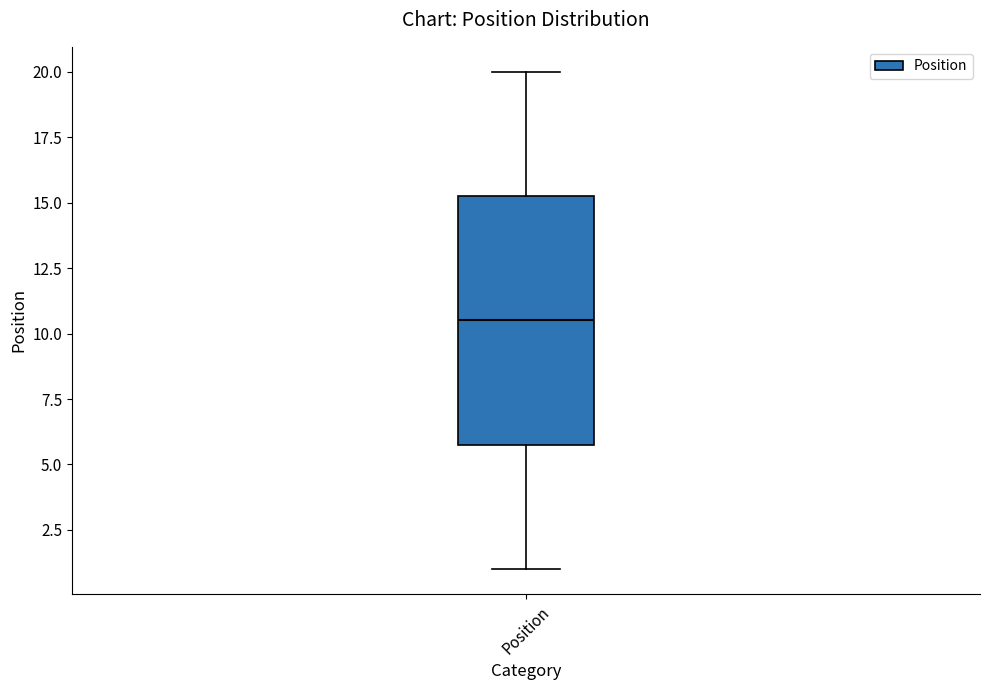

Where does the lower whisker of the box for Position end on the y-axis? The values are not printed on the chart, so give them approximately, as read against the axis.

1.0